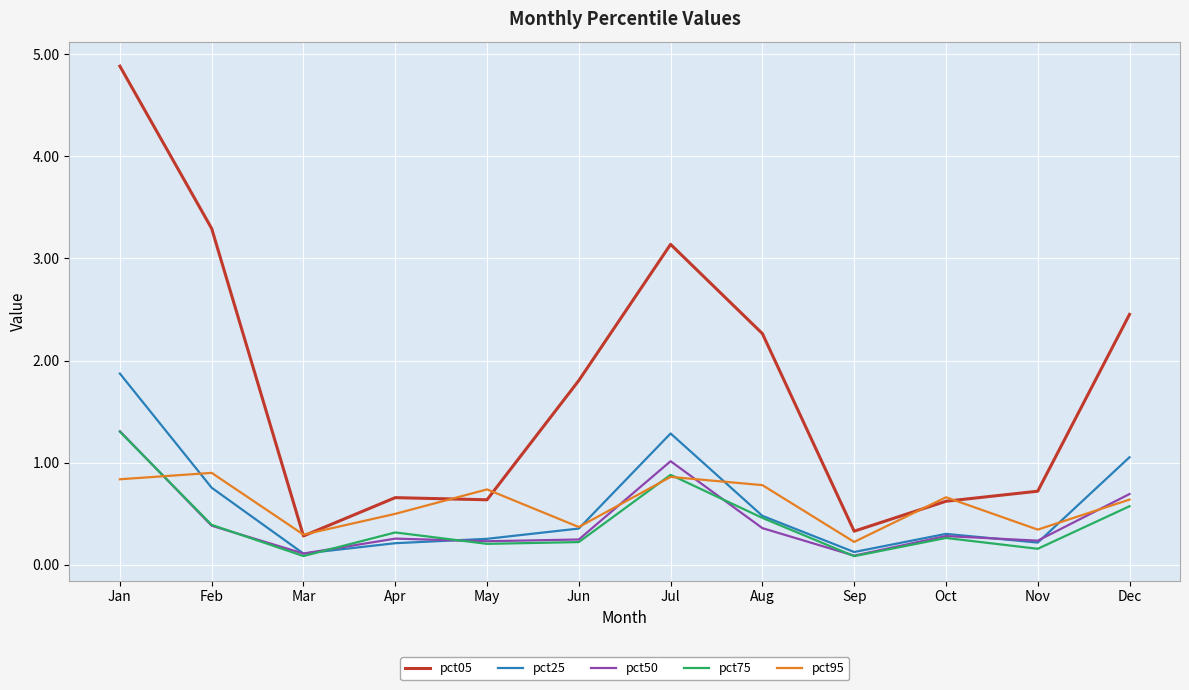

The pct95 series shows 0.7 at Oct. True or false?

True